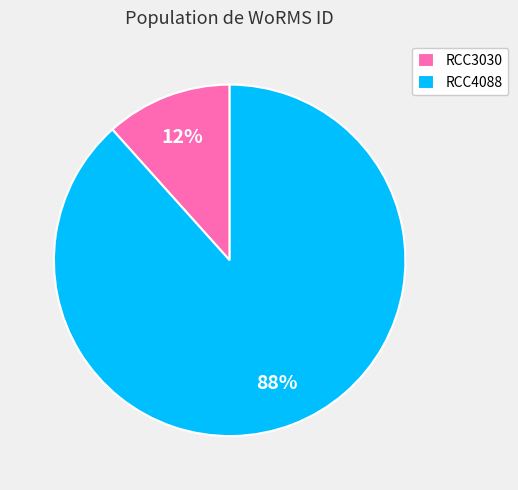

What is the ratio of the value at RCC3030 to the value at RCC4088?

0.1